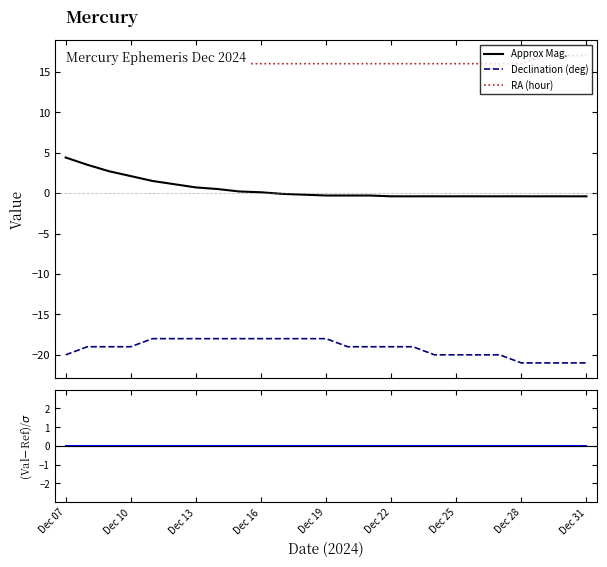

True or false: Residuals has more than 0 interior local peaks.

False